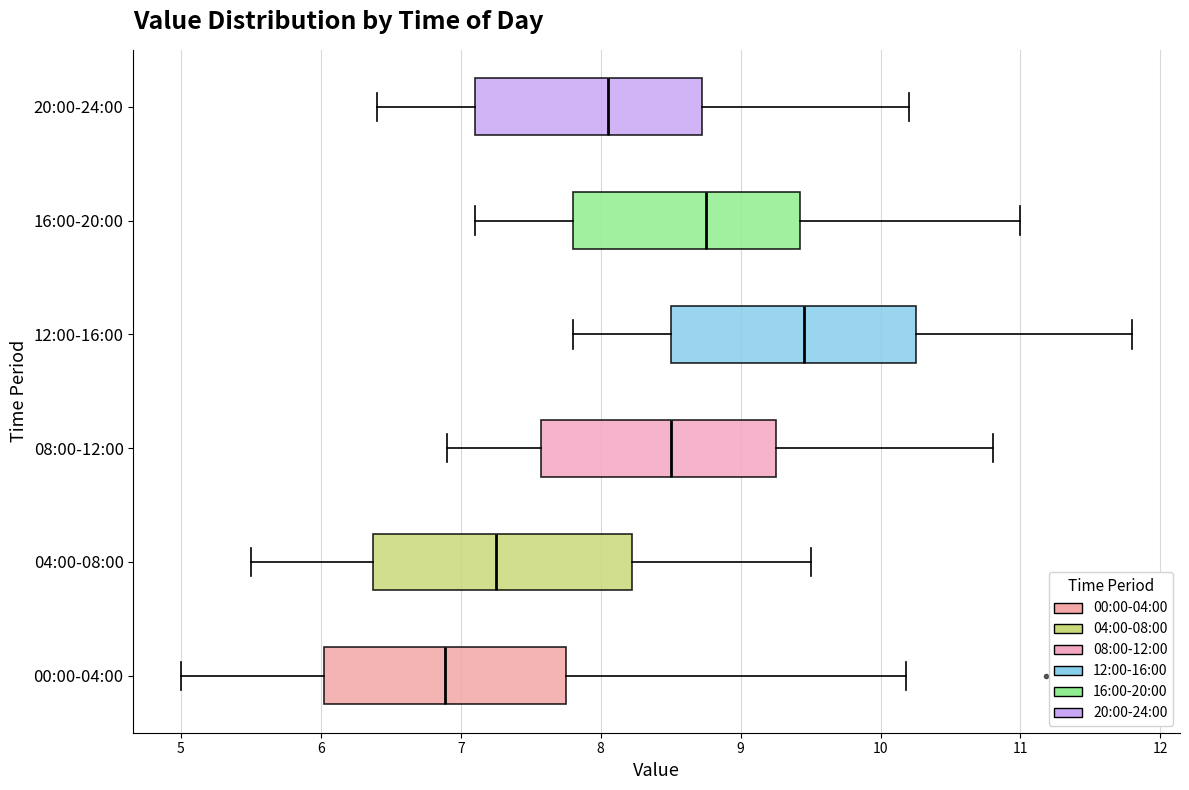

Where does the right whisker of the box for 00:00-04:00 end on the x-axis? The values are not printed on the chart, so give them approximately, as read against the axis.

10.2